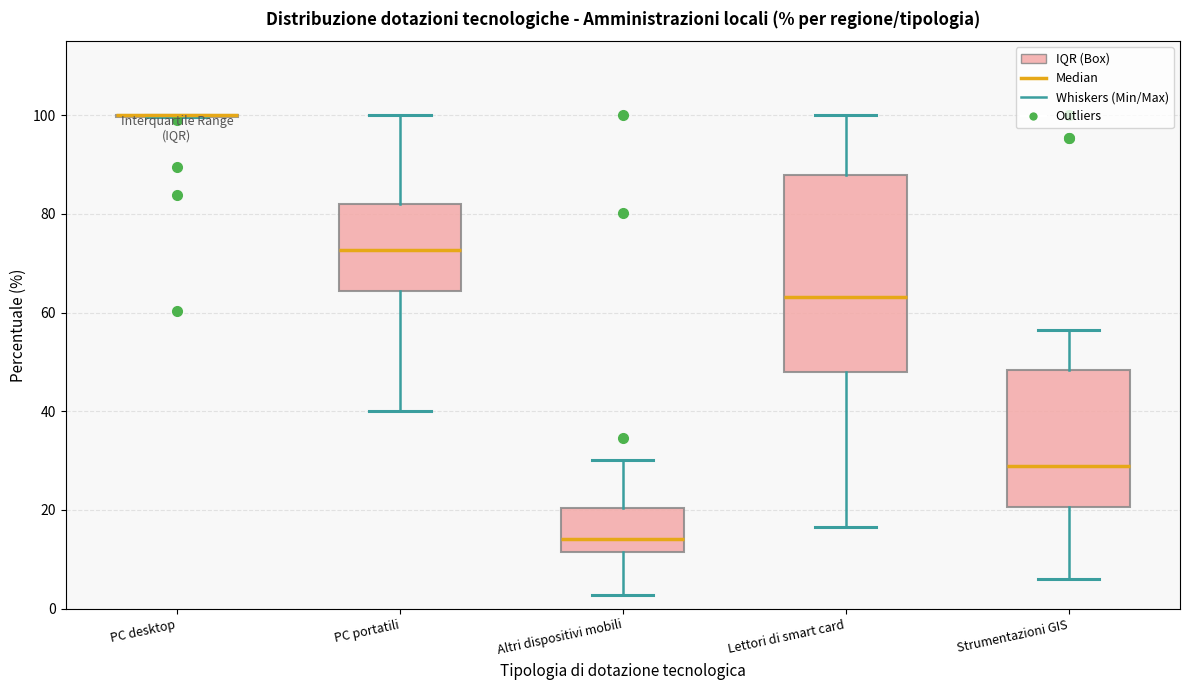

Reading left to right, read every box against the y-axis: the position of its median line, the range the box covers, and the ends of its whiskers. The values are not printed on the chart, so give them approximately, as read against the axis.

PC desktop: box collapsed to a line at 100, whiskers 100 to 100
PC portatili: median 72, box 64 to 82, whiskers 40 to 100
Altri dispositivi mobili: median 14, box 12 to 20, whiskers 2 to 30
Lettori di smart card: median 64, box 48 to 88, whiskers 16 to 100
Strumentazioni GIS: median 28, box 20 to 48, whiskers 6 to 56